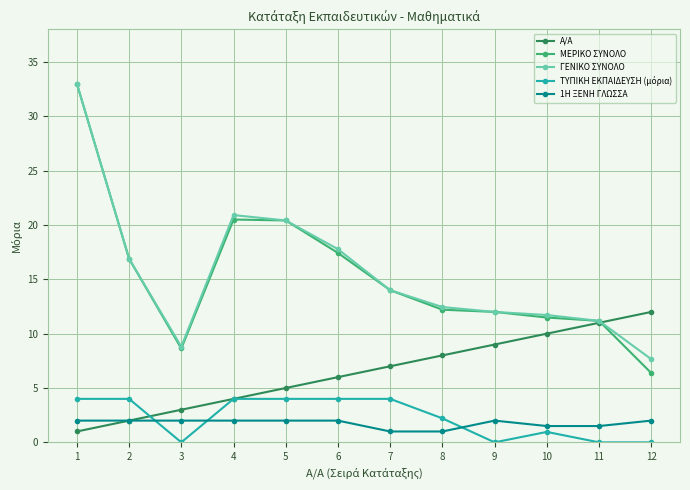

Is it true that A/A equals 1.4 at 6?

False